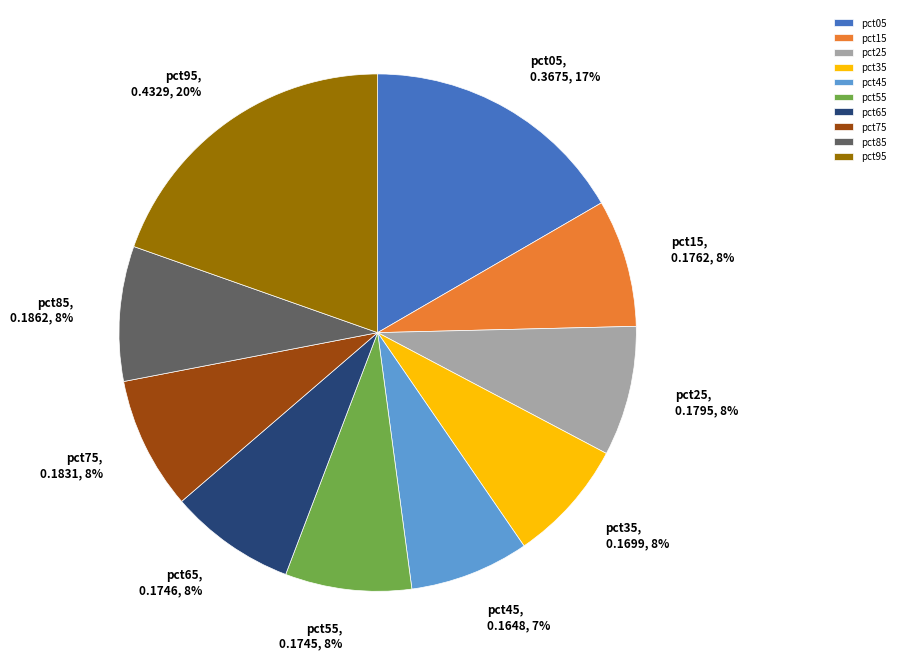

Which has a higher value, pct25 or pct45?

pct25